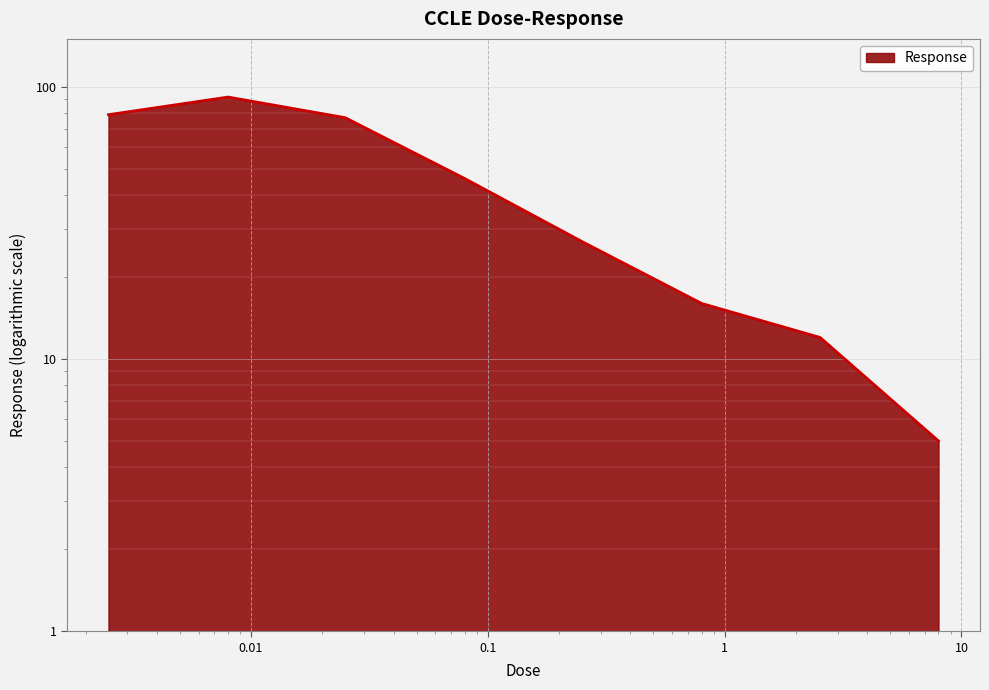

At which category does the chart reach its minimum across all series?

8.0